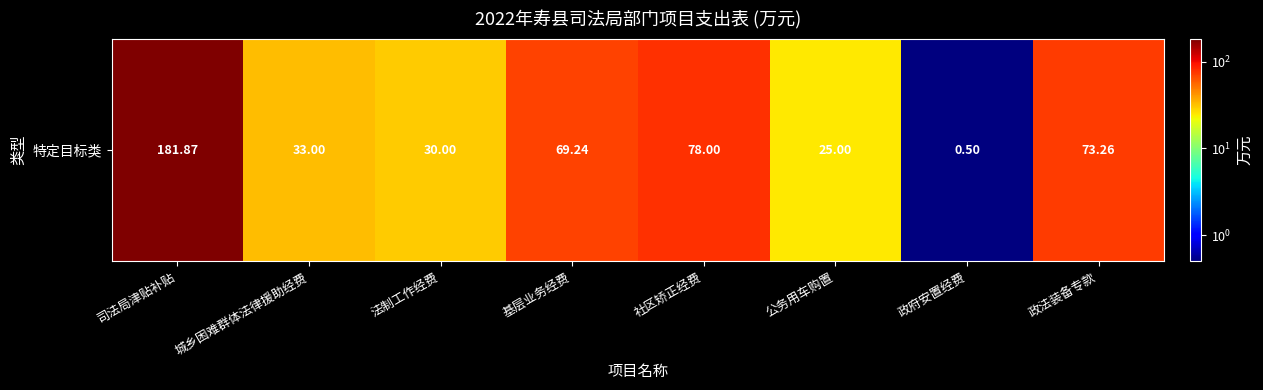

What is the minimum value shown in the chart?

0.5